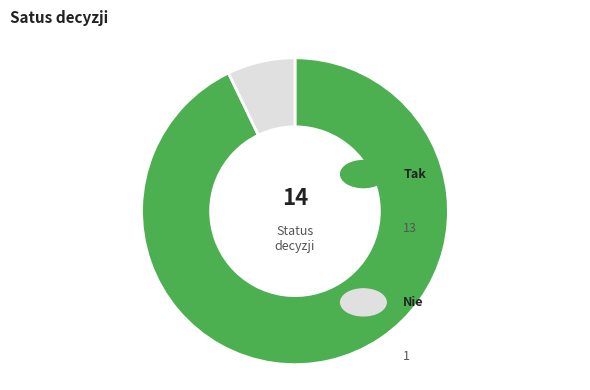

The Tak slice represents 98% of the pie. True or false?

False